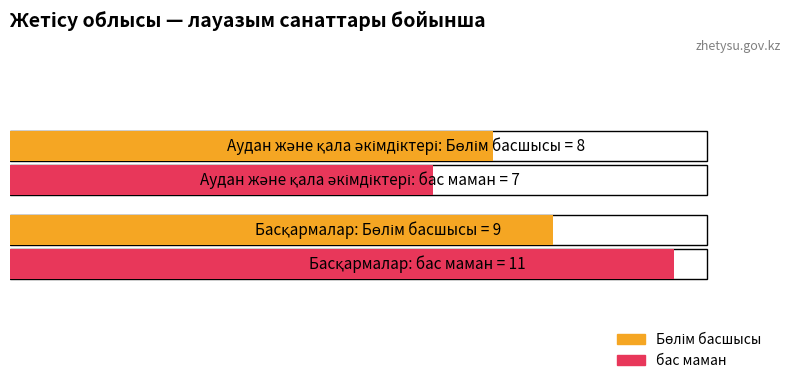

What is the difference between the maximum and minimum values in the бас маман series?

4